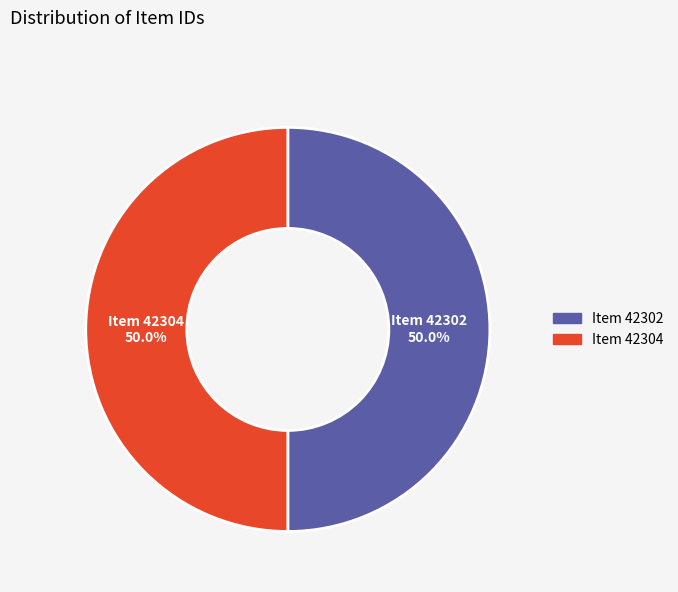

To the nearest percent, what is the average slice percentage?

50%